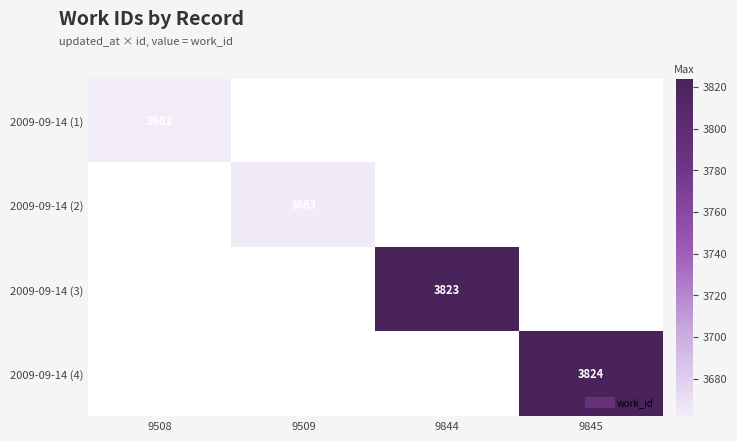

True or false: 2009-09-14 (2) has a value of 5447.9 at 9509.

False